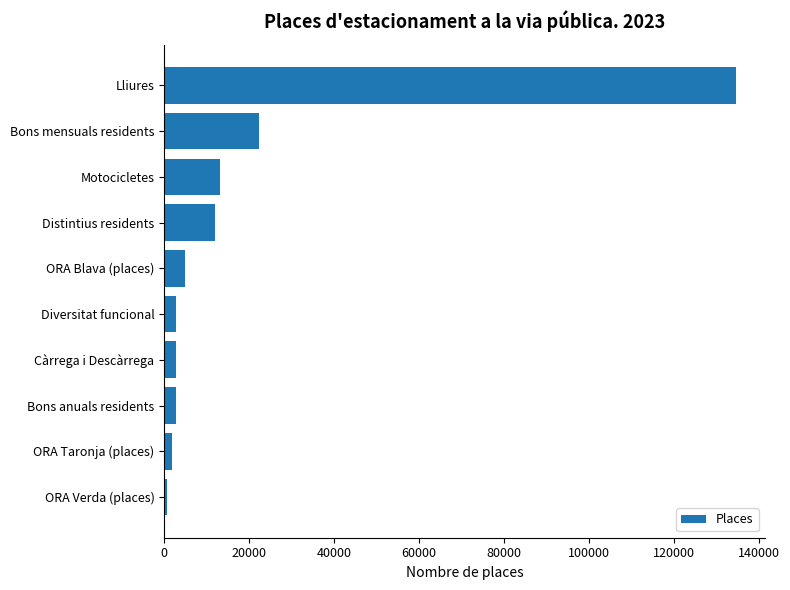

What is the difference between the maximum and second lowest values?

132790